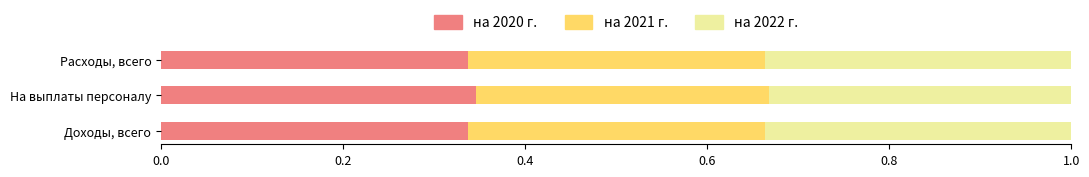

What is the total value across all series at Доходы, всего?

1.0